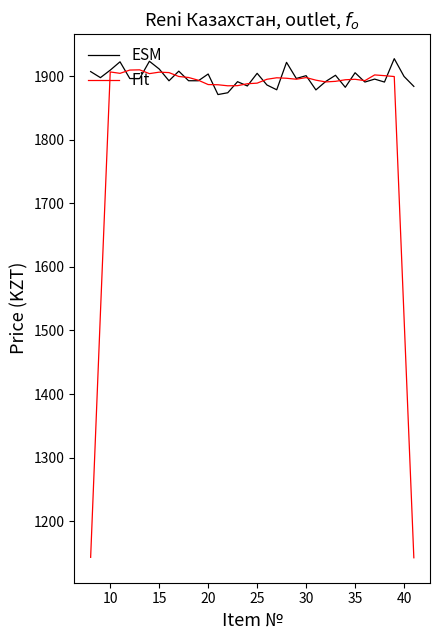

Which series has the largest total across all categories?

ESM